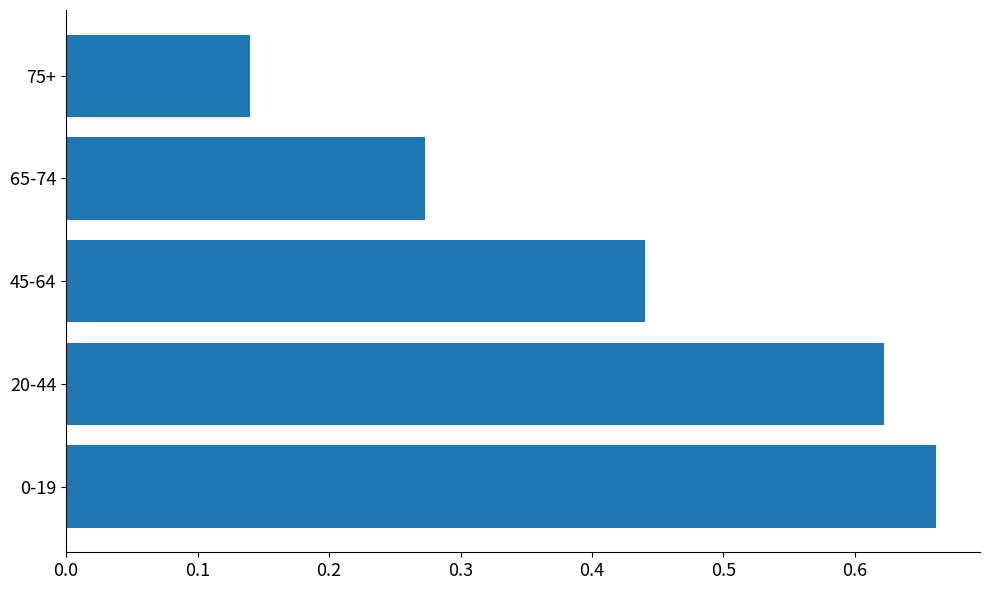

How many bars are there in total?

5